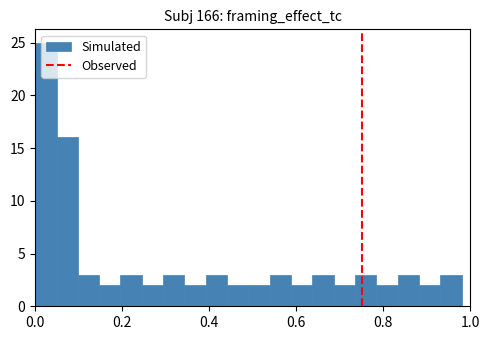

Read against the x-axis, roughly where is the centre of the tallest bar?

0.02